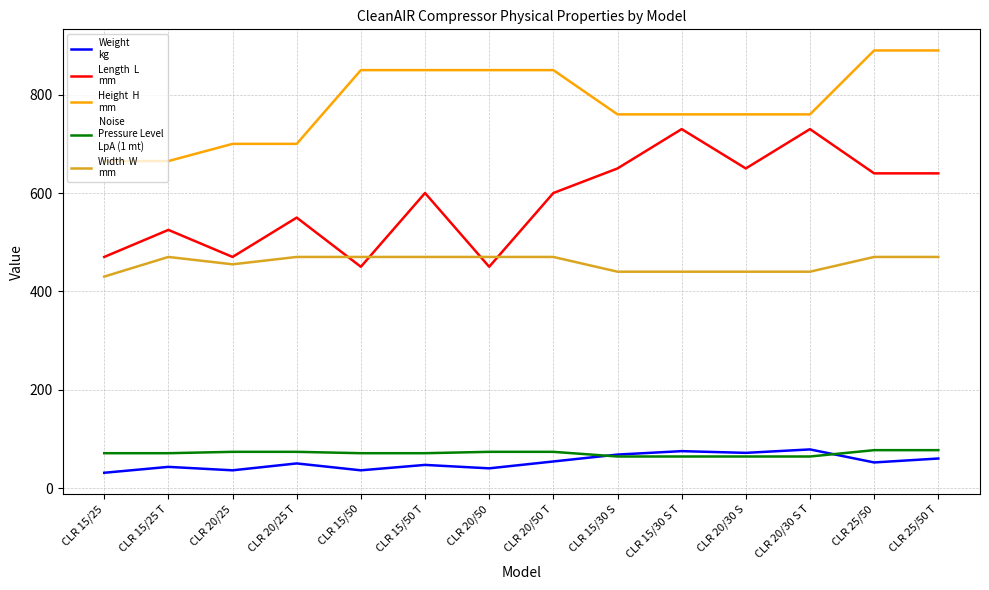

What is the spread (max minus min) of values at CLR 25/50 T?

830.0